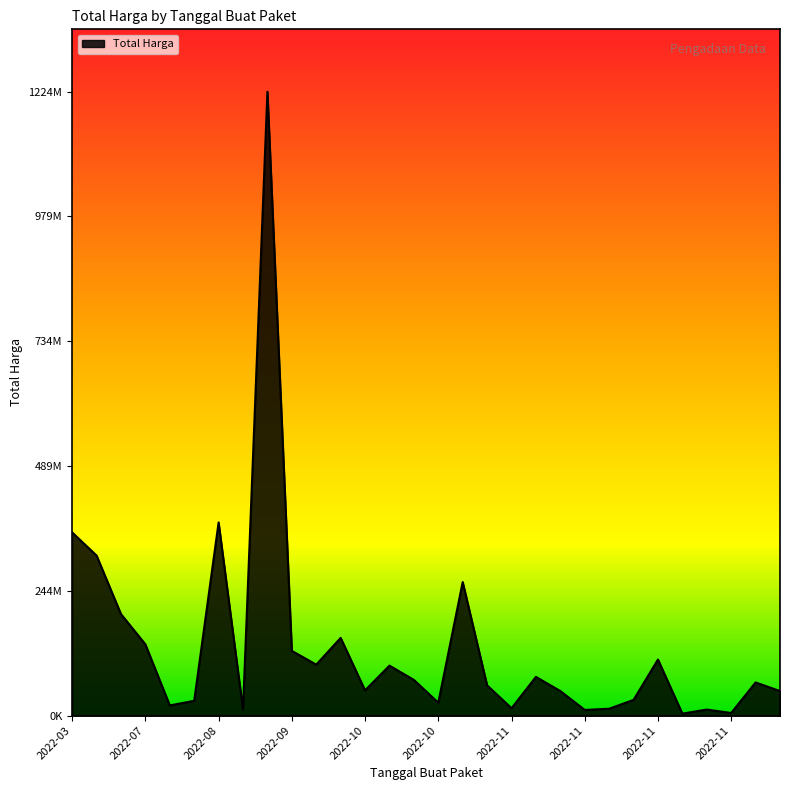

Is this an area chart (filled region under the line)?

Yes